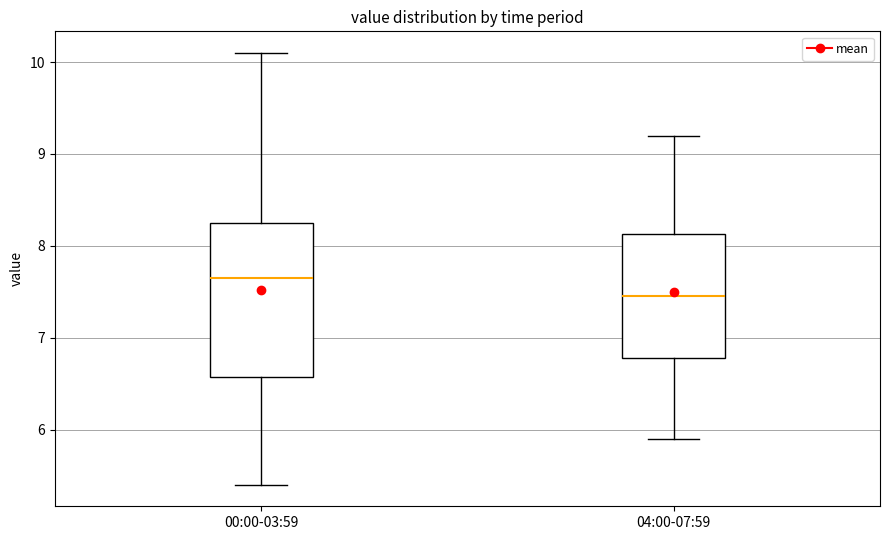

Where is the upper edge of the box for 04:00-07:59 on the y-axis? The values are not printed on the chart, so give them approximately, as read against the axis.

8.1